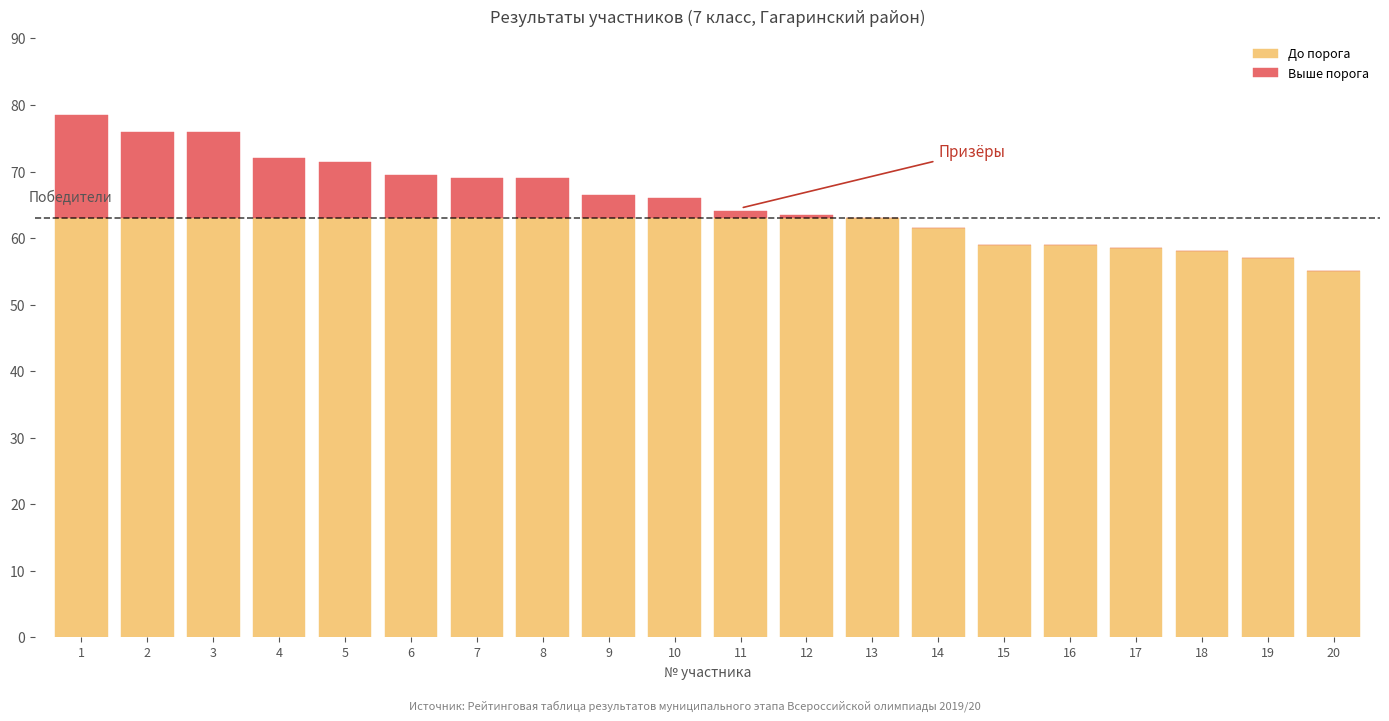

What value does the До порога series have at 20?

55.0